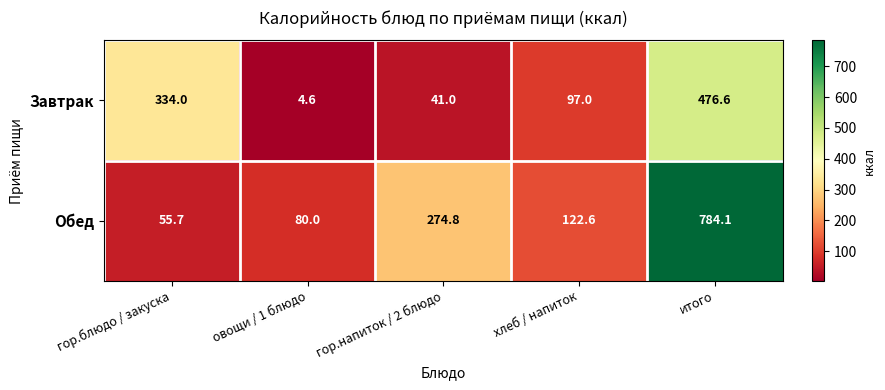

What is the total value across all series at итого?

1260.7